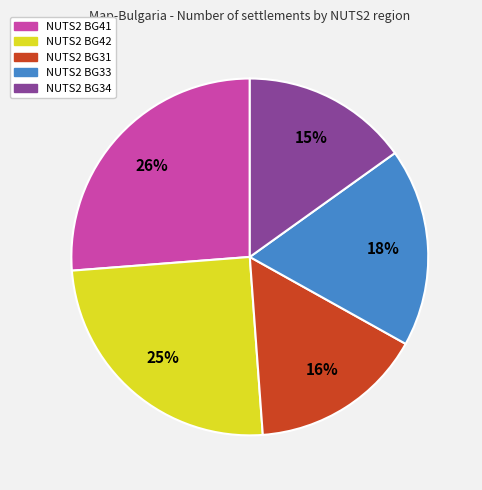

To the nearest percent, what is the average slice percentage?

20%